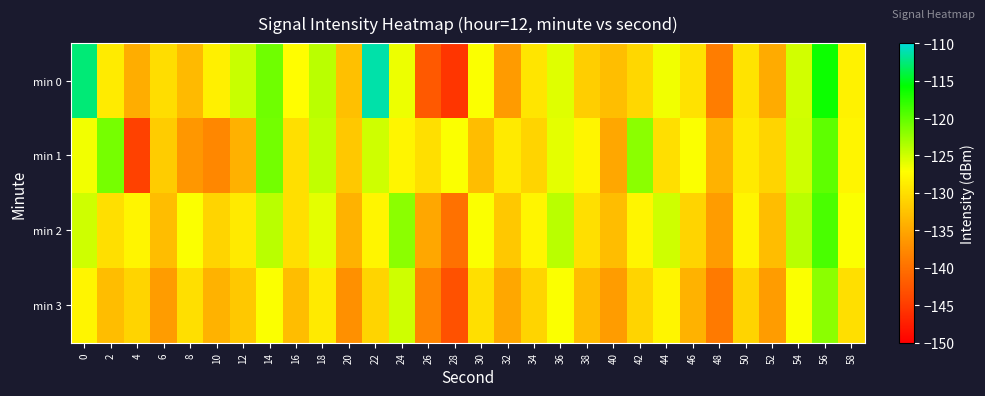

At 14, list the series in order from largest to smallest.

min 0, min 1, min 2, min 3